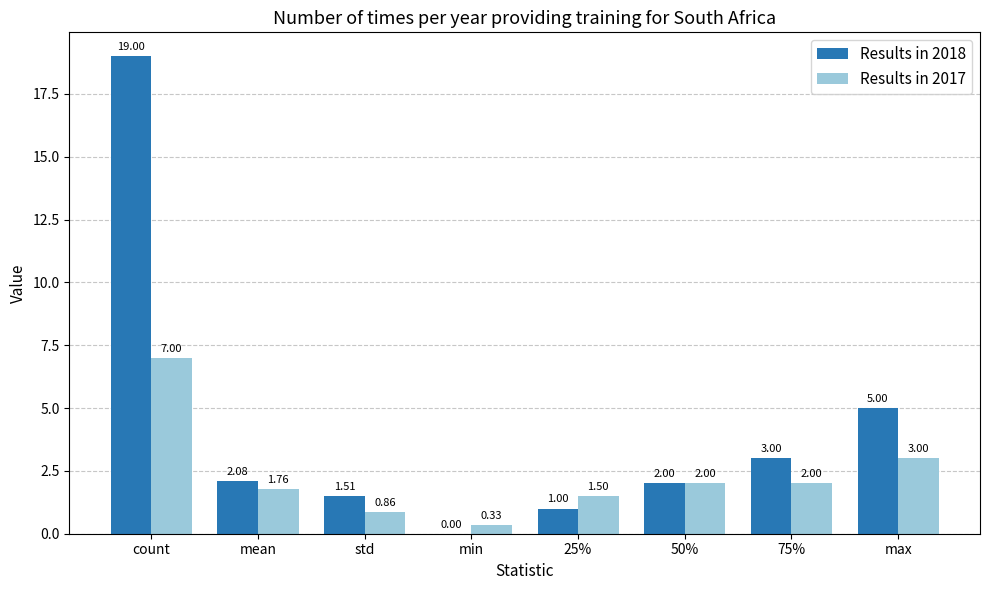

At which label is Results in 2018 closest to 9?

max